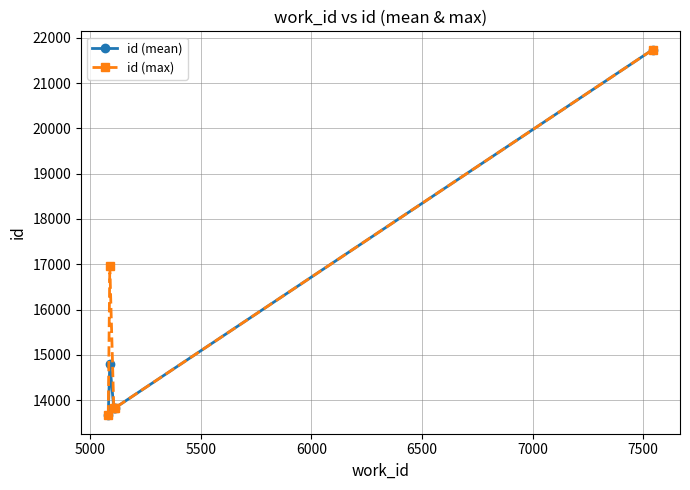

In id (mean), how many points are higher than both neighbors (excluding endpoints)?

1